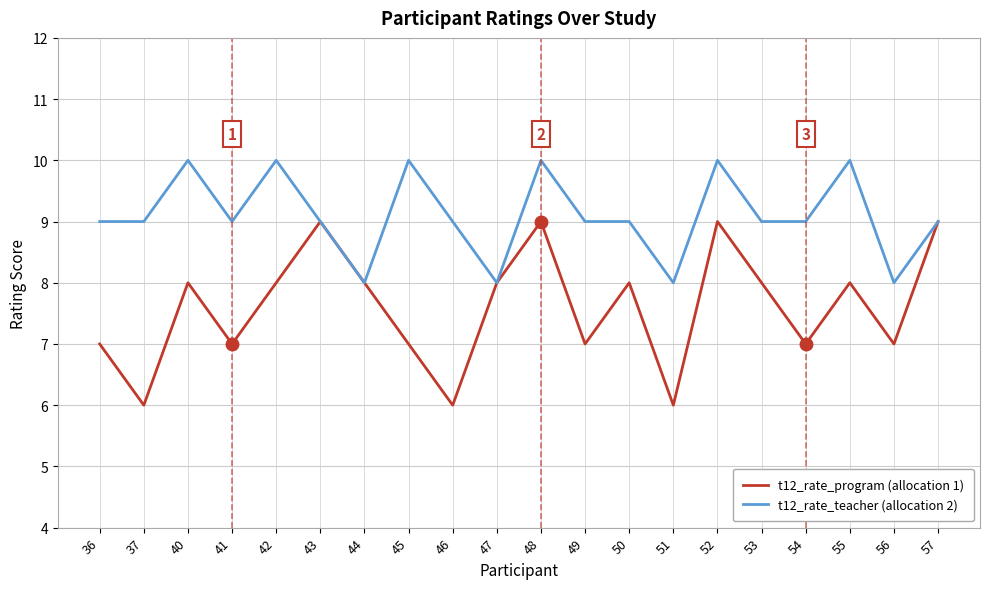

Reading left to right, list all the values displayed in this chart.

t12_rate_program (allocation 1): 36=7	37=6	40=8	41=7	42=8	43=9	44=8	45=7	46=6	47=8	48=9	49=7	50=8	51=6	52=9	53=8	54=7	55=8	56=7	57=9
t12_rate_teacher (allocation 2): 36=9	37=9	40=10	41=9	42=10	43=9	44=8	45=10	46=9	47=8	48=10	49=9	50=9	51=8	52=10	53=9	54=9	55=10	56=8	57=9